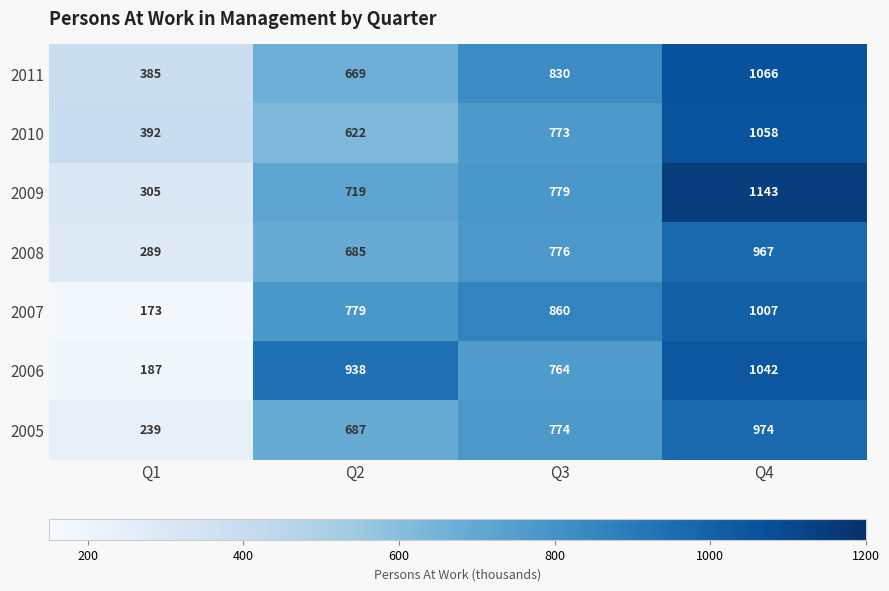

Count the number of categories in the chart.

4